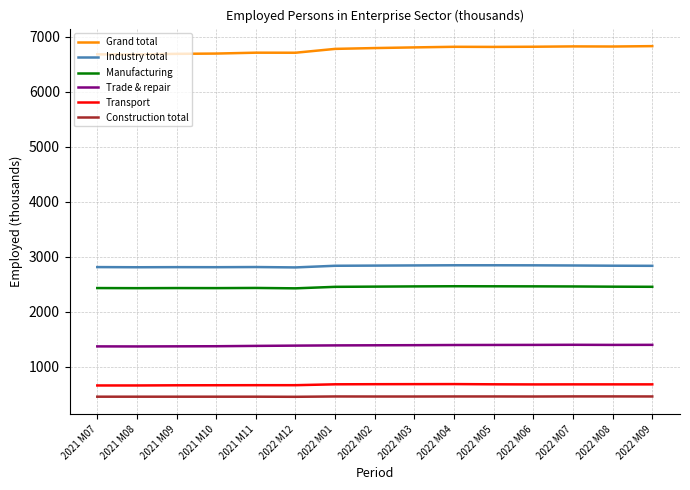

Rank the series at 2022 M04 from highest to lowest value.

Grand total, Industry total, Manufacturing, Trade & repair, Transport, Construction total